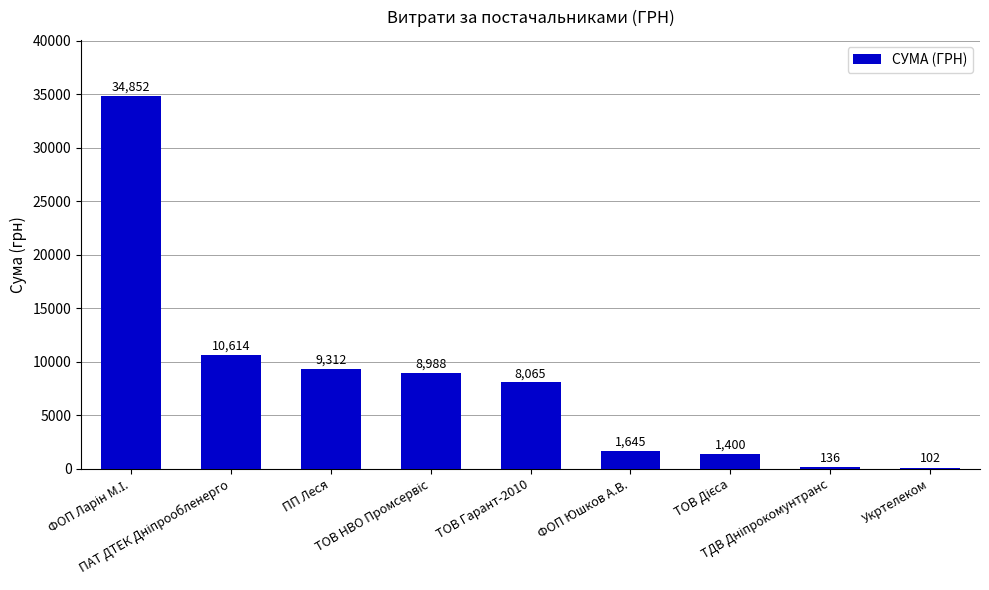

What is the greatest value displayed?

34851.6